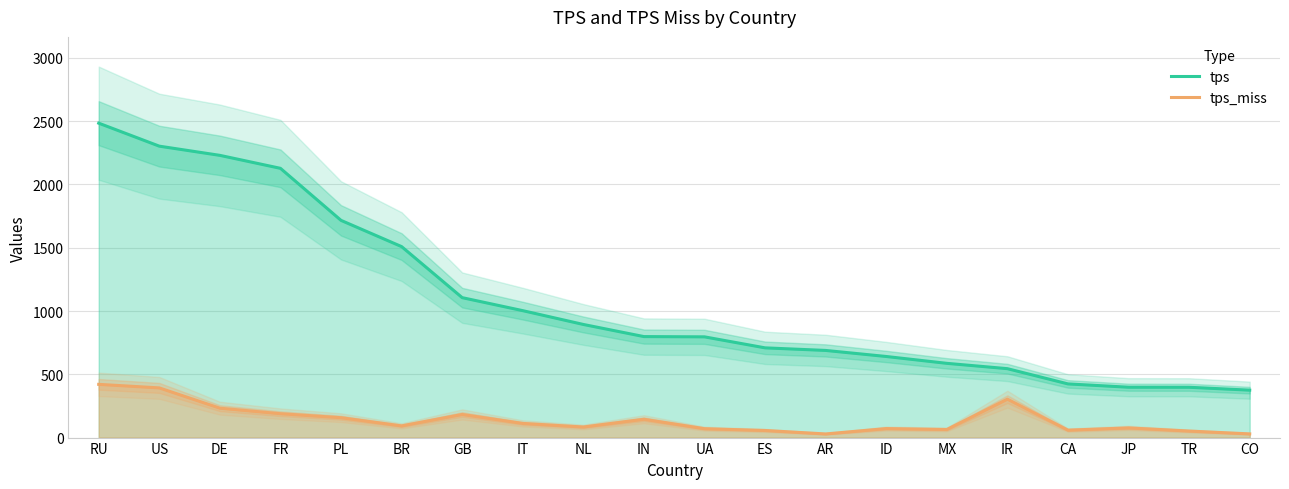

Where does the tps series first go above 798?

RU